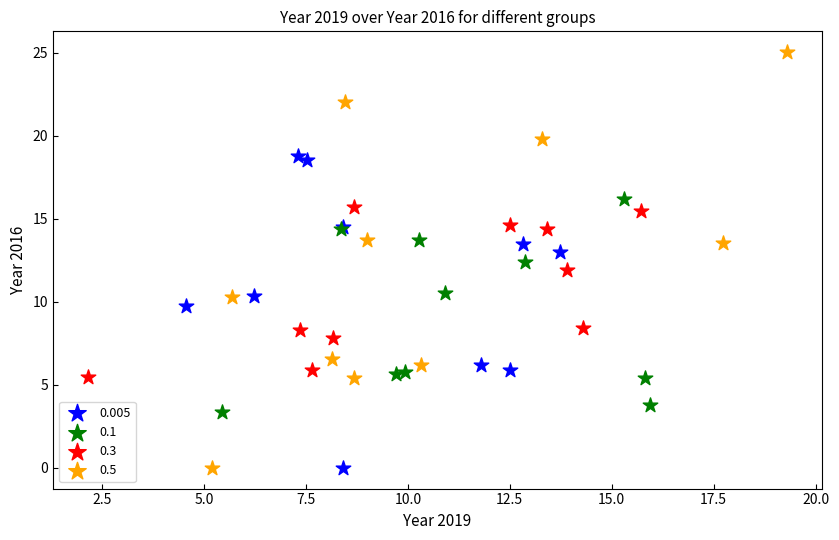

Which series contains the highest Y value?

0.5